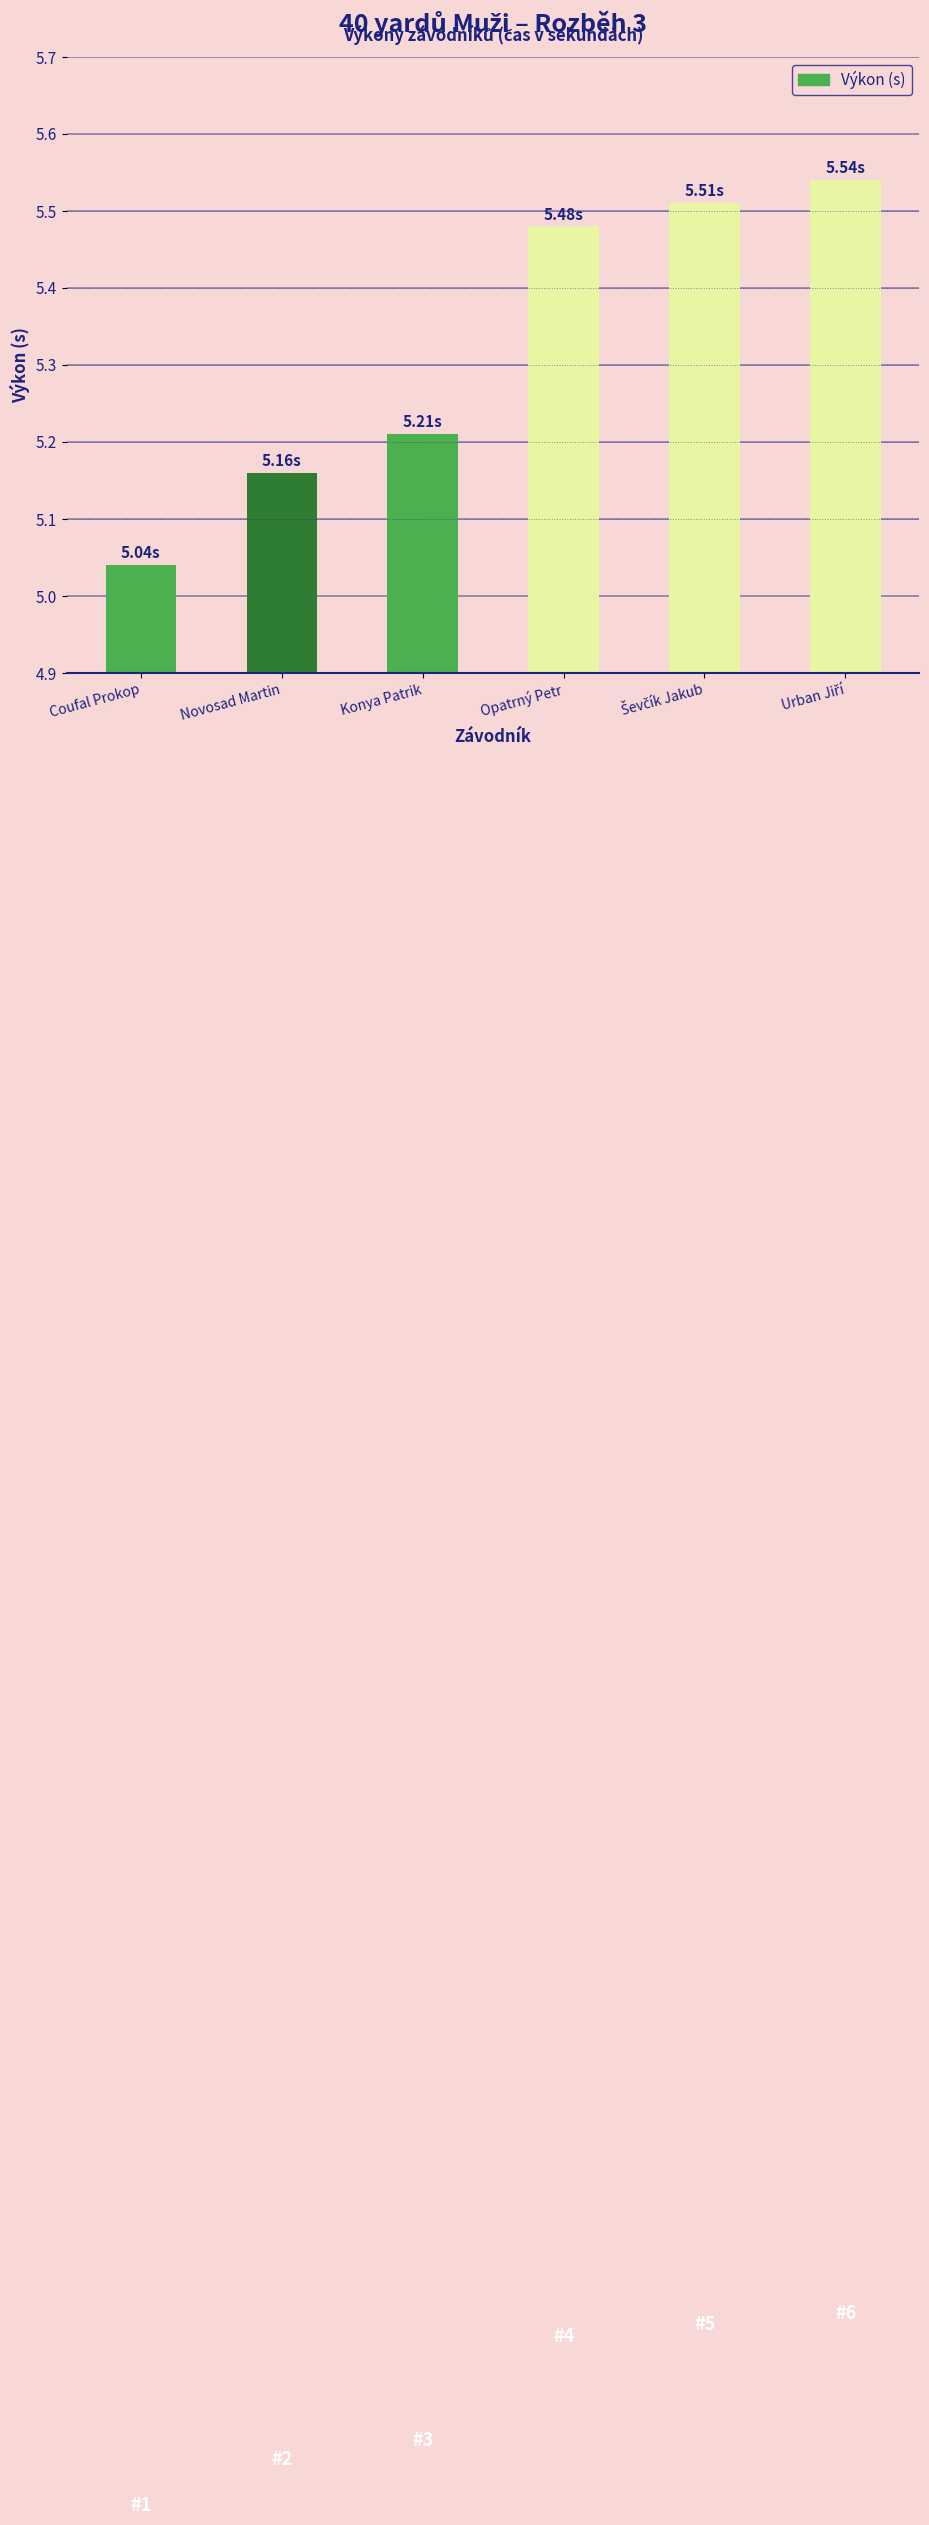

What is the sum of the values at Opatrný Petr and Konya Patrik?

10.7